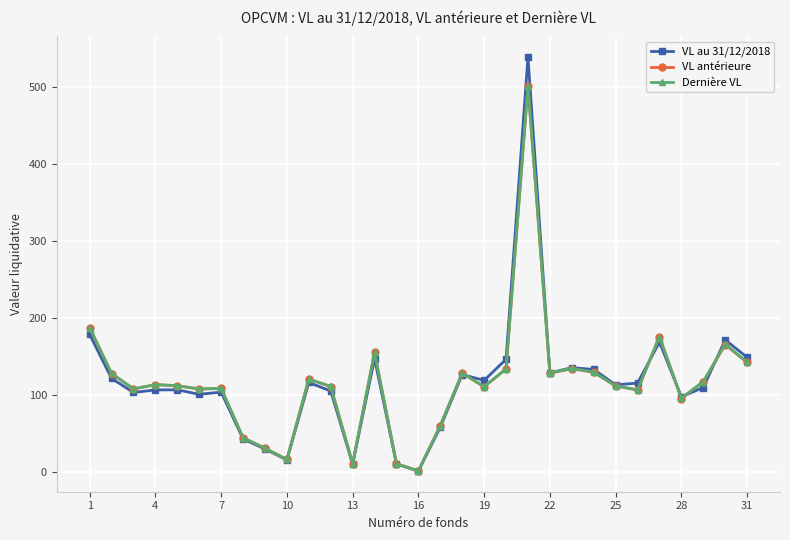

Which series has the widest spread of values?

VL au 31/12/2018